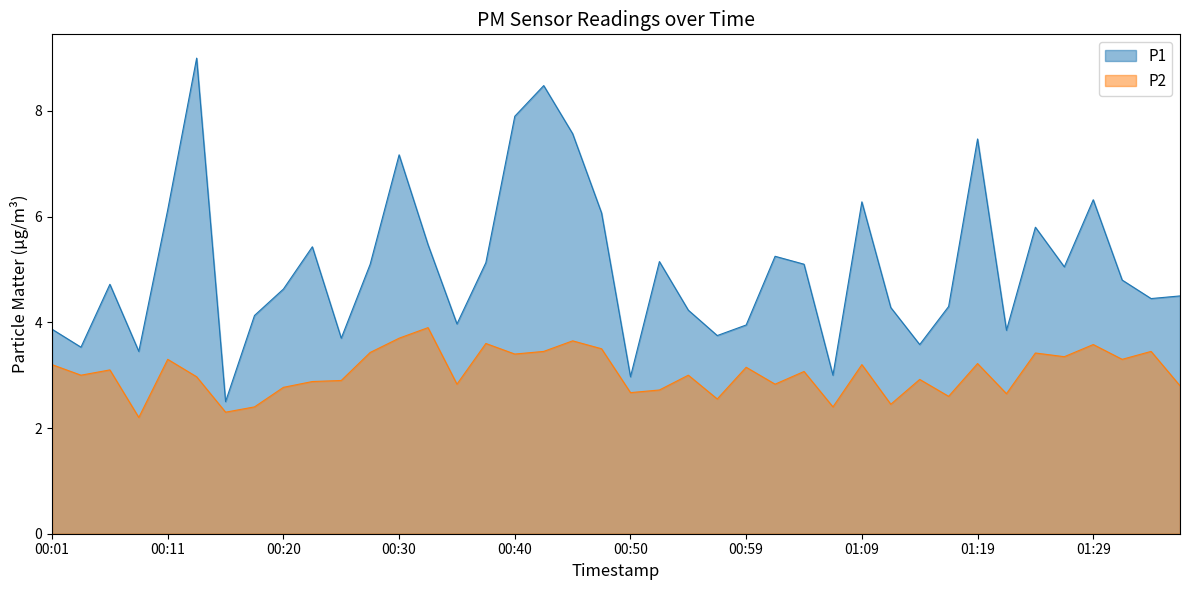

Where does the P1 series first go above 4?

00:06